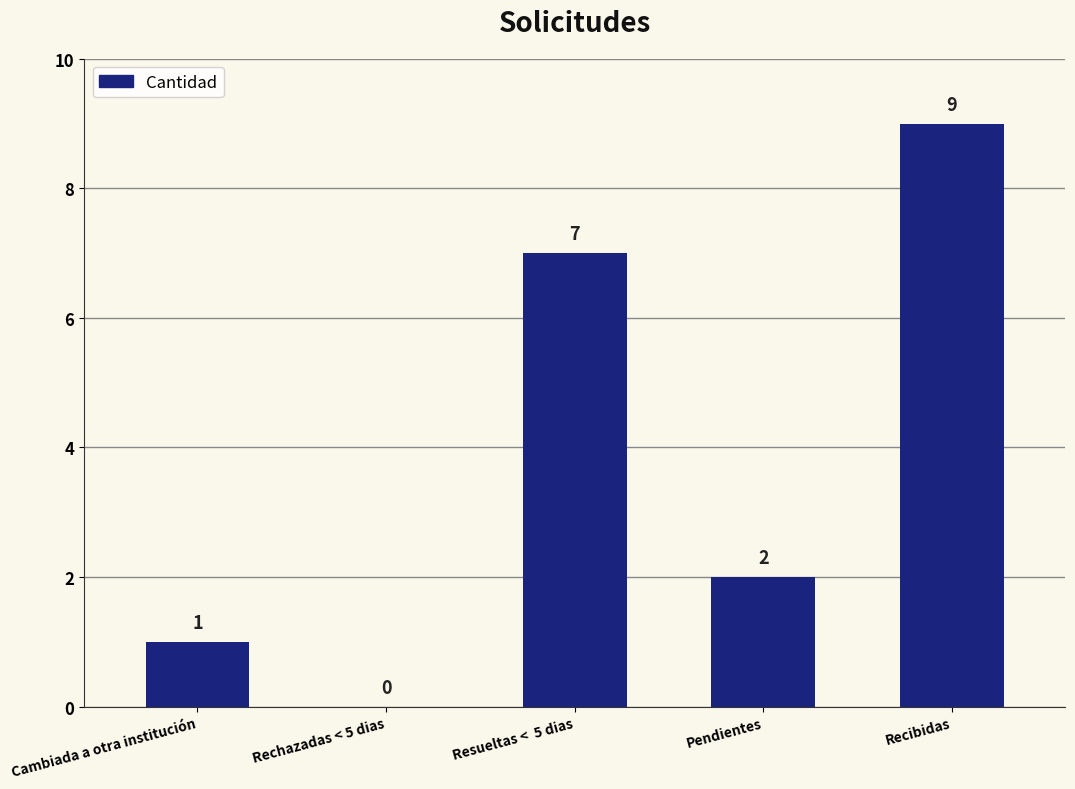

How many values are between 1 and 7?

3